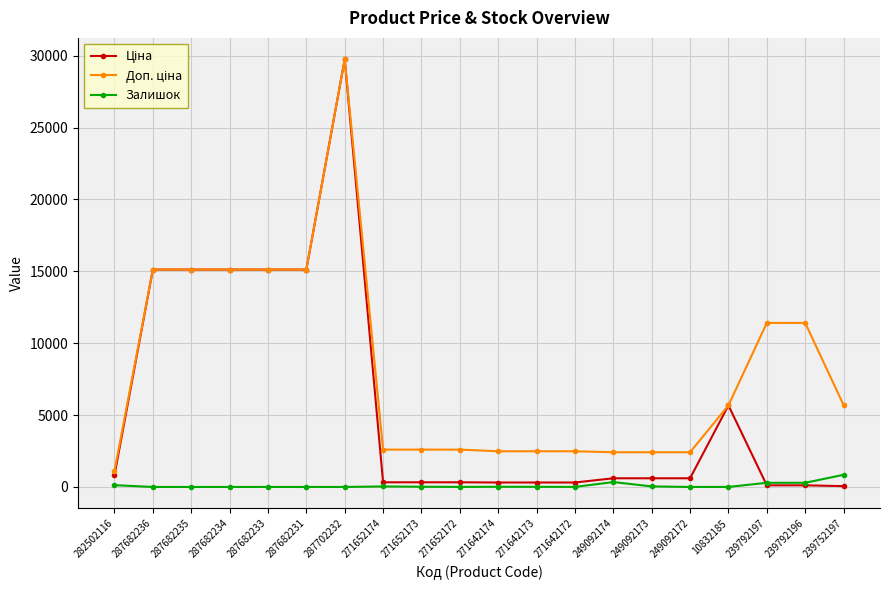

Which label corresponds to the largest value in the chart?

287702232